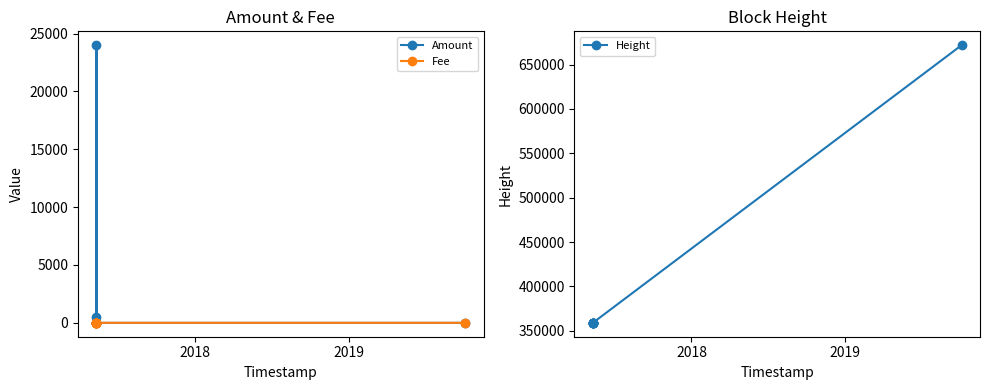

Rank the series by their maximum value, from highest to lowest.

Height, Amount, Fee